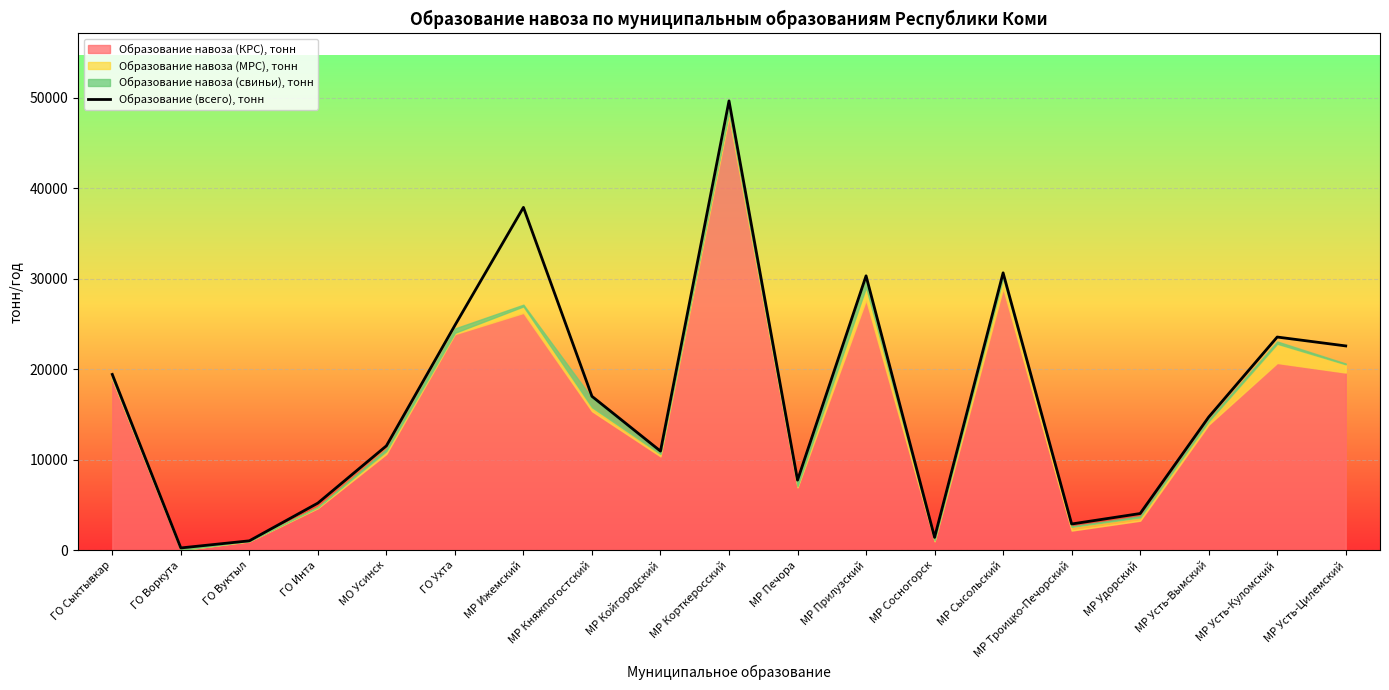

What is the smallest value displayed?

252.2